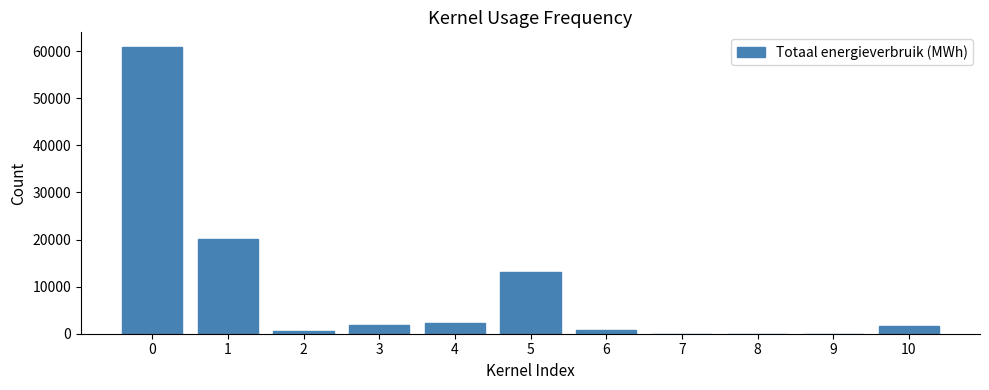

Reading left to right, list all the values displayed in this chart.

0=60961.4	1=20178.8	2=604.1	3=1889.5	4=2302.3	5=13004.8	6=872.7	7=0.0	8=0.0	9=0.0	10=1619.4